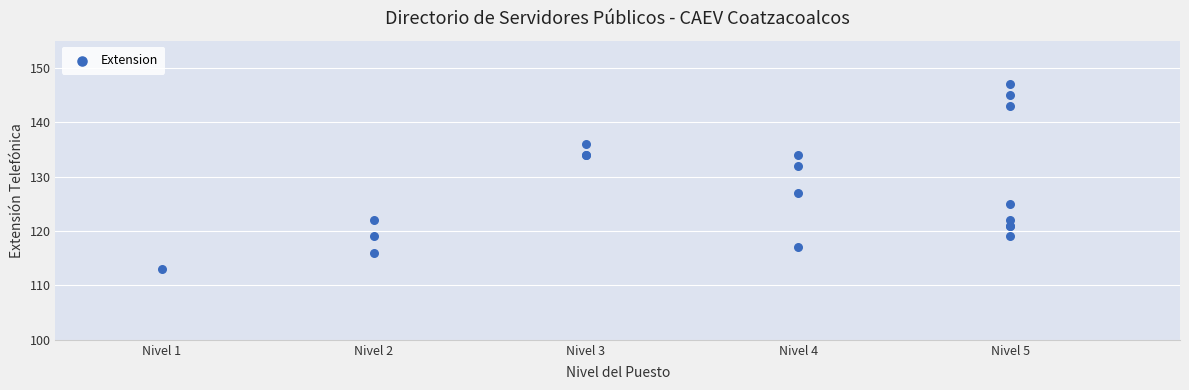

What Y value in the scatter plot is closest to 130?

132